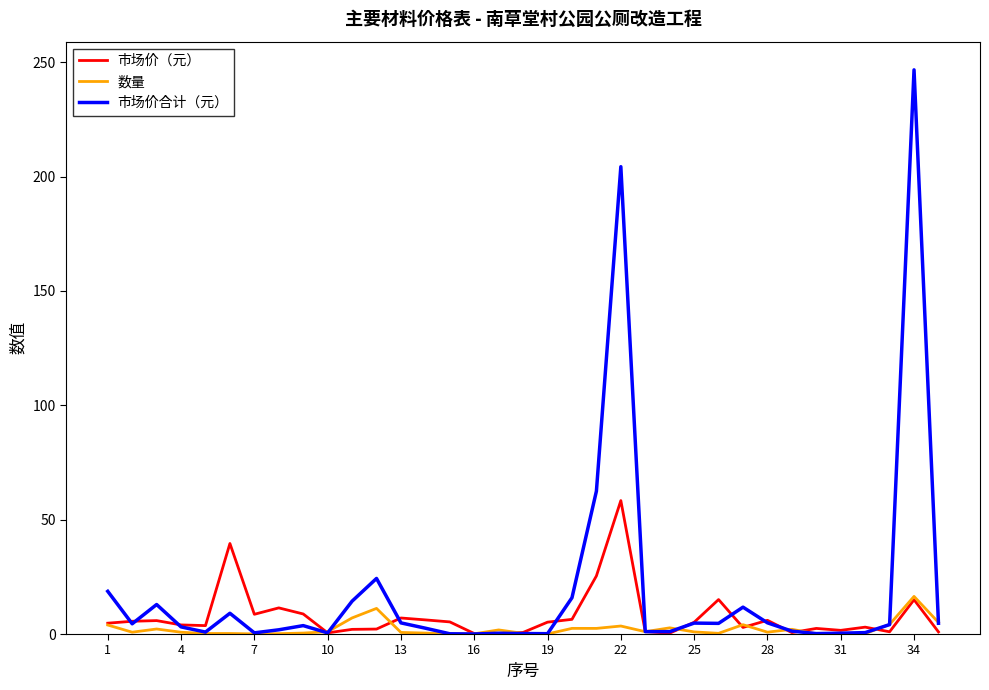

Rank the series by their maximum value, from lowest to highest.

数量, 市场价（元）, 市场价合计（元）